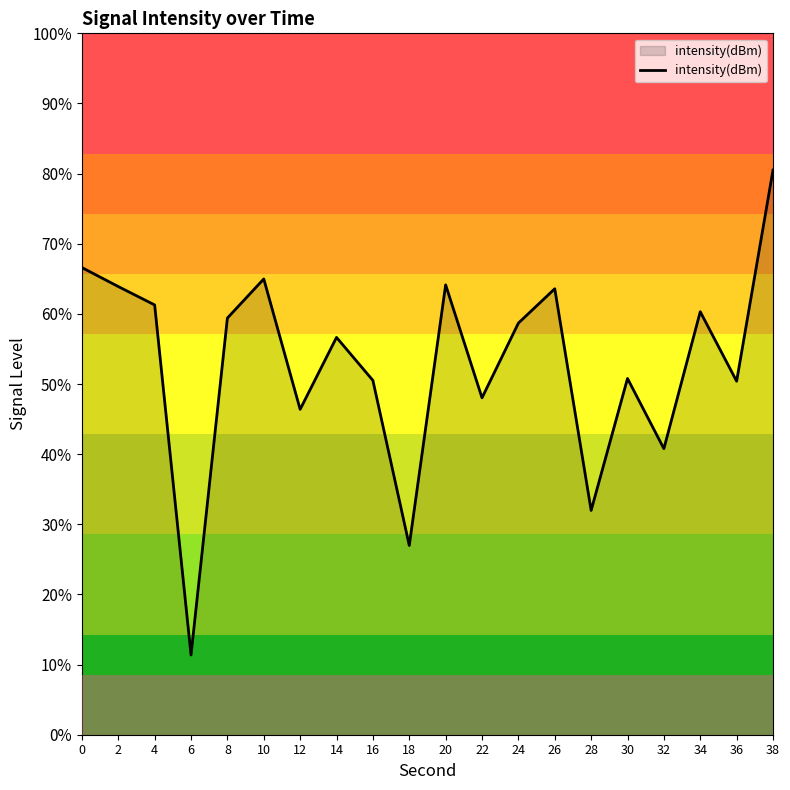

List the labels in order of value, smallest first.

6, 18, 28, 32, 12, 22, 36, 16, 30, 14, 24, 8, 34, 4, 26, 2, 20, 10, 0, 38